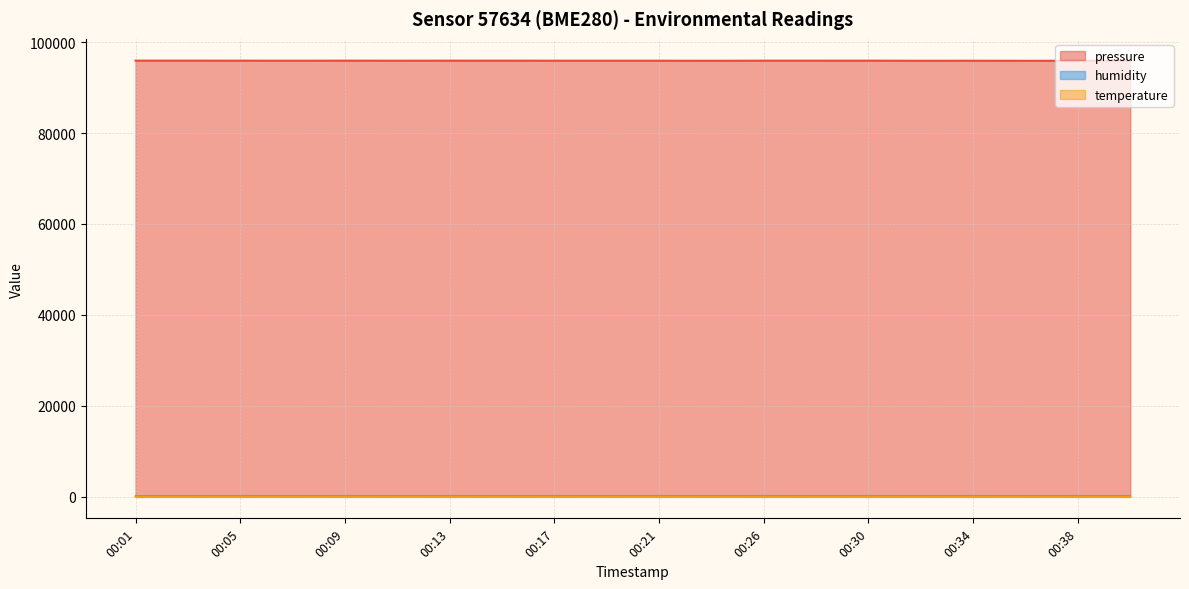

What is the sum of all pressure values?

1918270.0